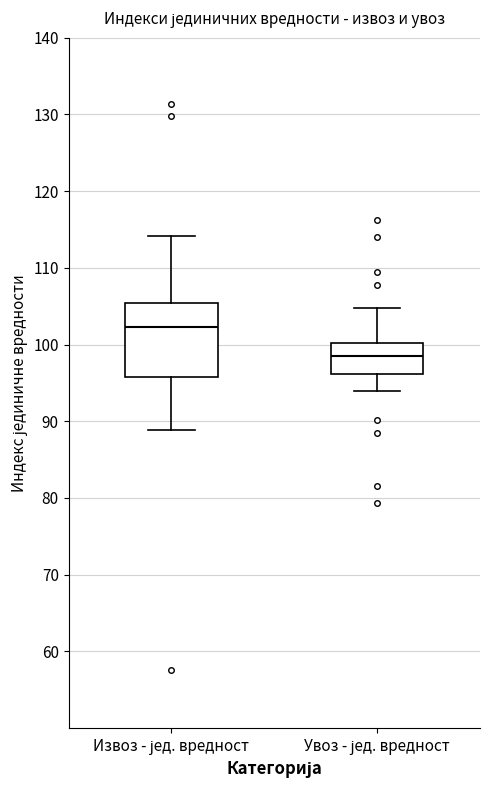

Reading left to right, transcribe this box plot: for each box, give where its median line is, the range the box spans, and where its two whiskers end, as read against the y-axis. The values are not printed on the chart, so give them approximately, as read against the axis.

Извоз - јед. вредност: median 102, box 96 to 105, whiskers 89 to 114
Увоз - јед. вредност: median 99, box 96 to 100, whiskers 94 to 105